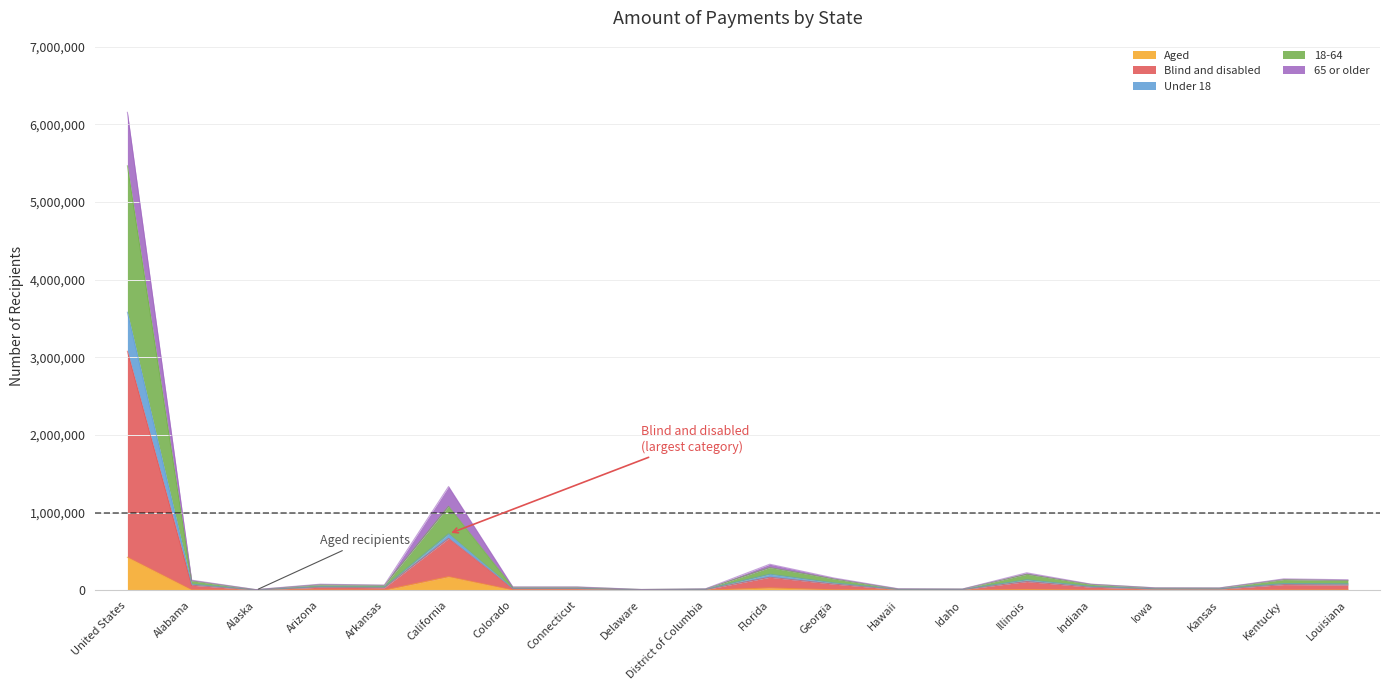

What position from the right is Iowa?

4